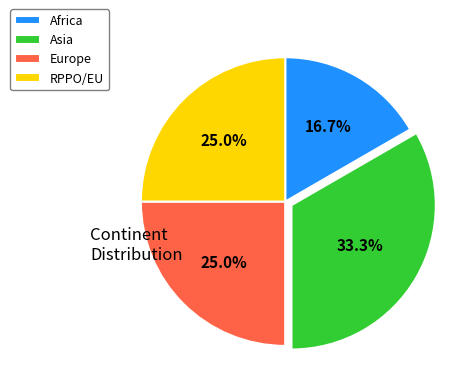

Which category has the smallest portion of the pie?

Africa